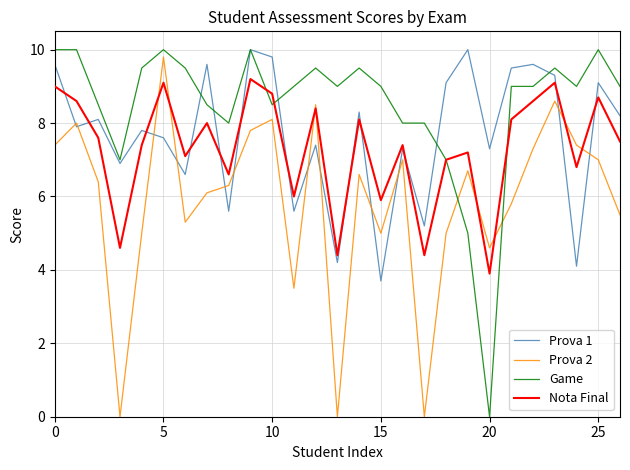

What is the difference between the maximum and minimum values in the Nota Final series?

5.3